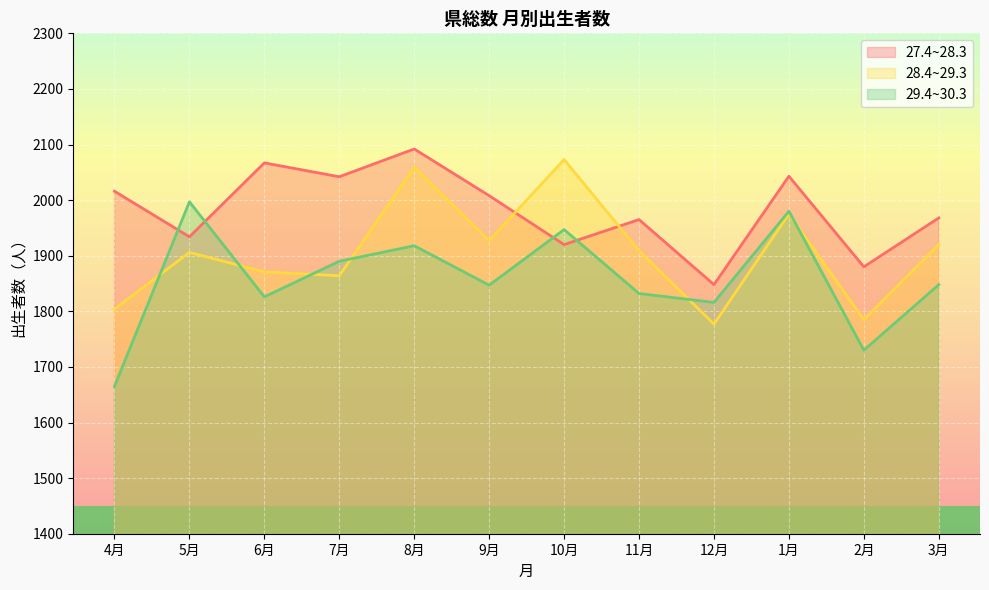

What is the difference between the second highest and minimum values in the 27.4~28.3 series?

219